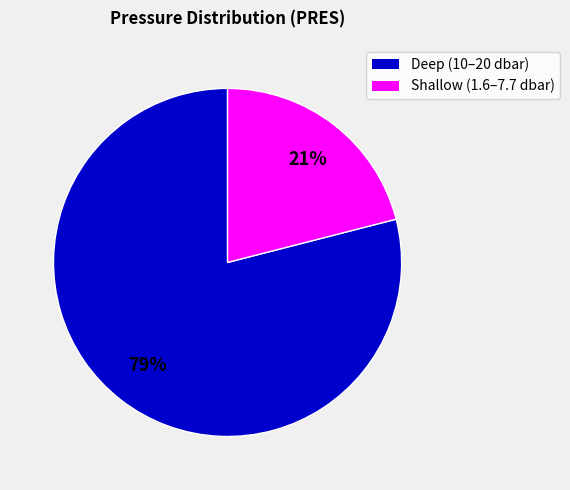

To the nearest percent, what is the difference between the largest and smallest slice percentages?

58%